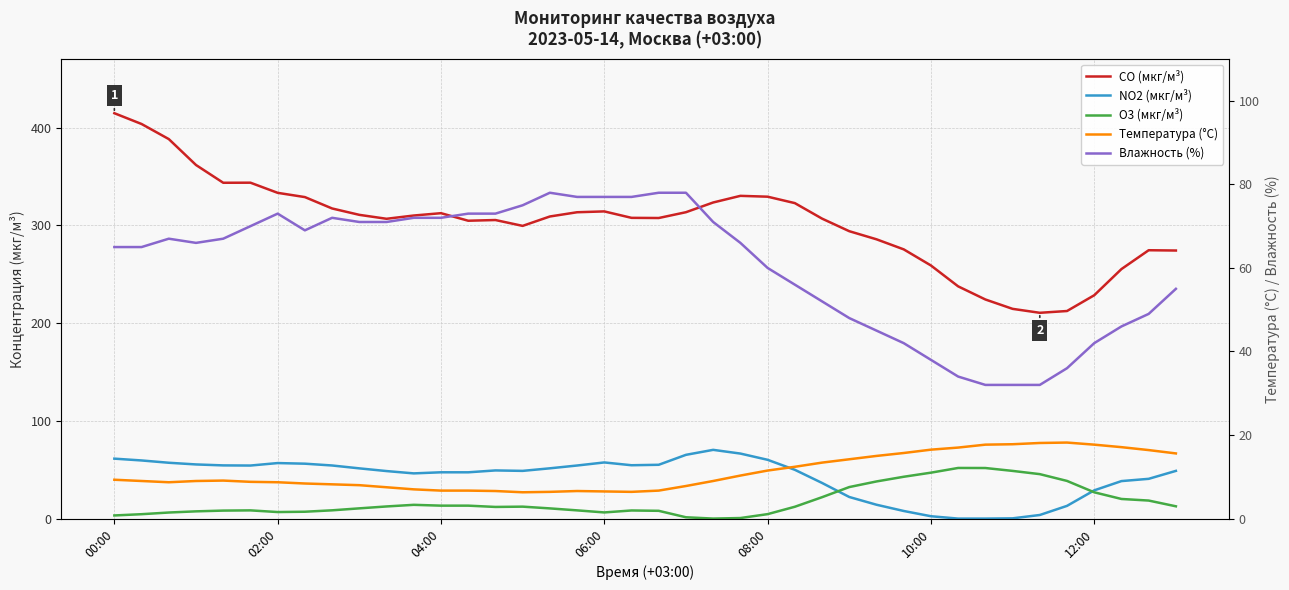

Is it true that CO (мкг/м³) equals 84.0 at 06:00?

False